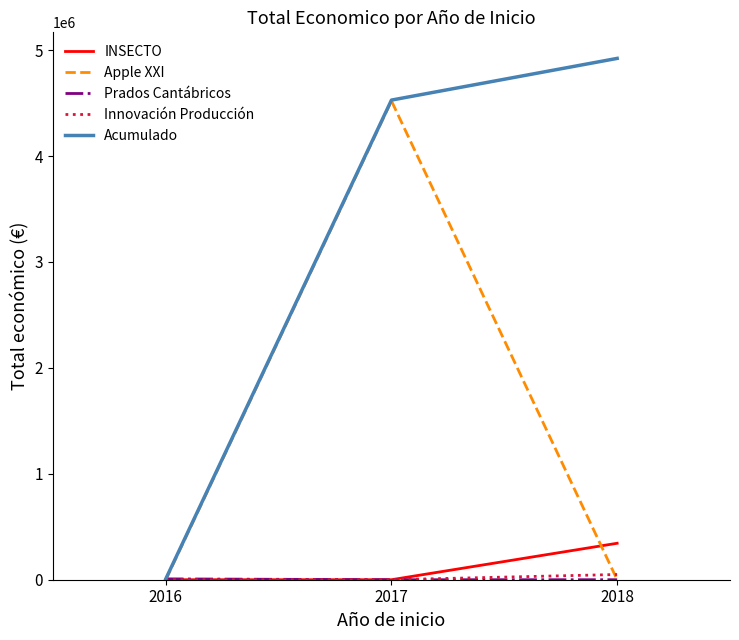

What is the difference between the second highest and minimum values in the Acumulado series?

4520649